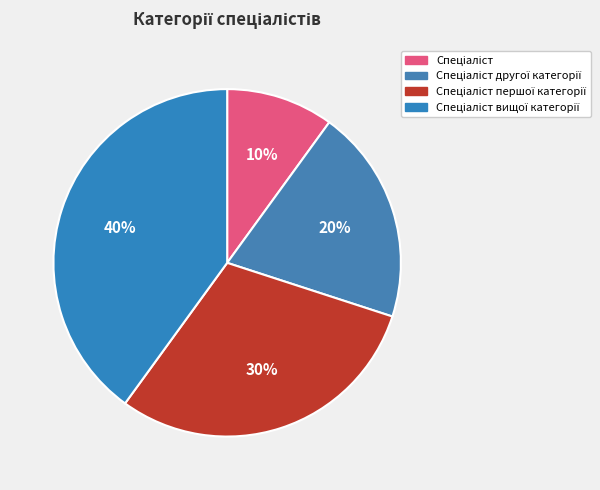

What percentage is the Спеціаліст першої категорії slice, to the nearest percent?

30%